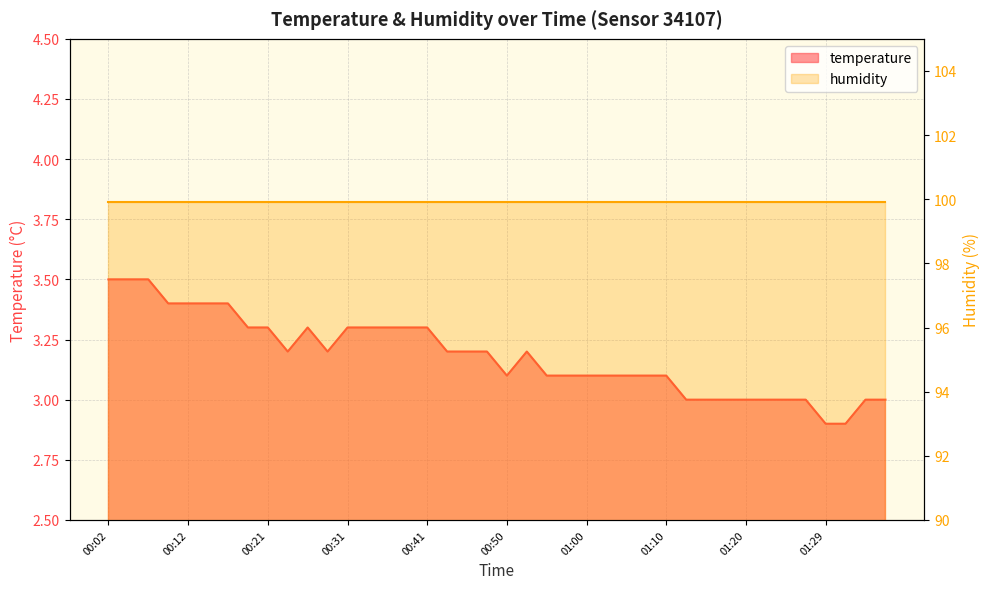

What is the difference between the maximum and minimum values?

0.6